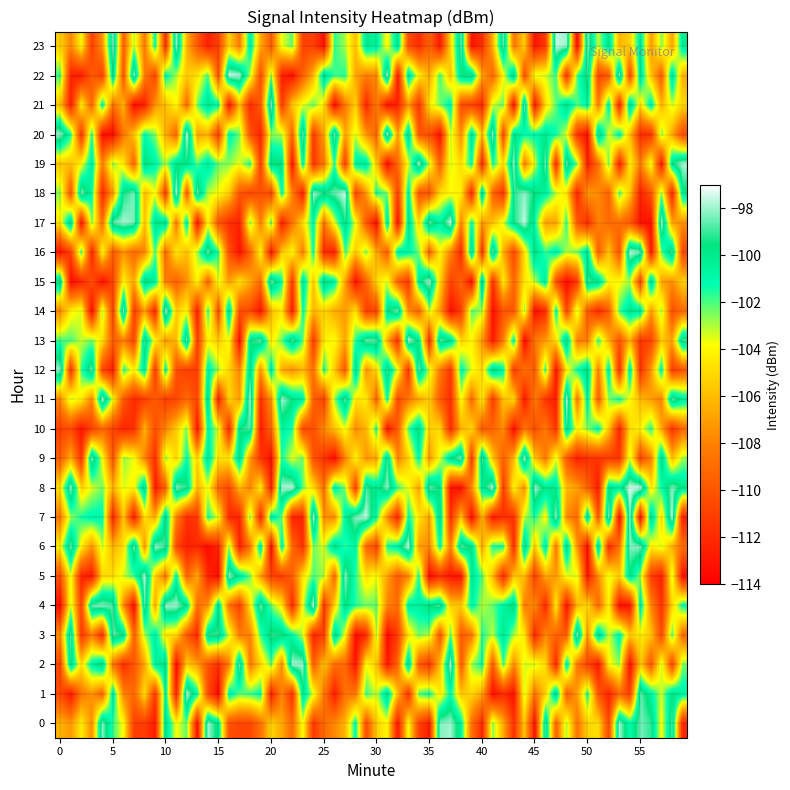

At which label does 0 reach its minimum?

1